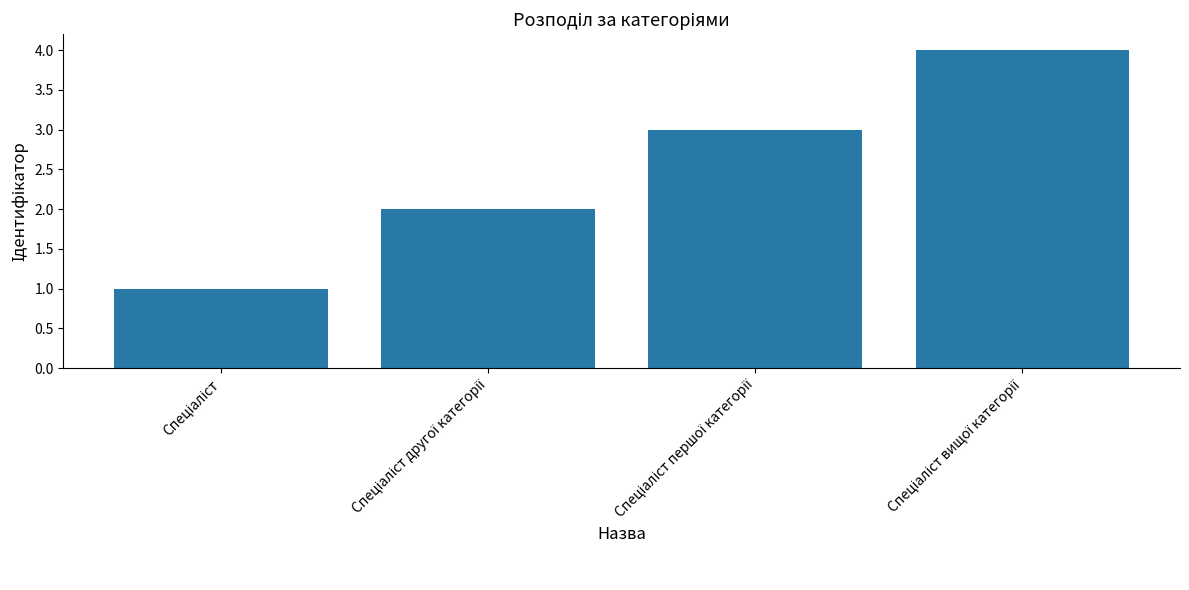

What is the maximum value shown in the chart?

4